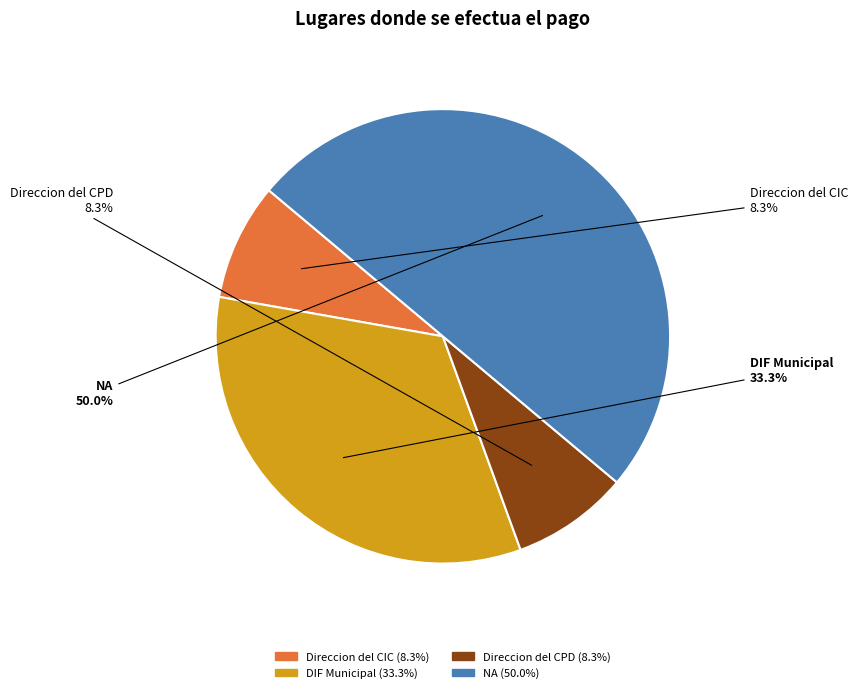

Which has a higher value, NA or Direccion del CPD?

NA